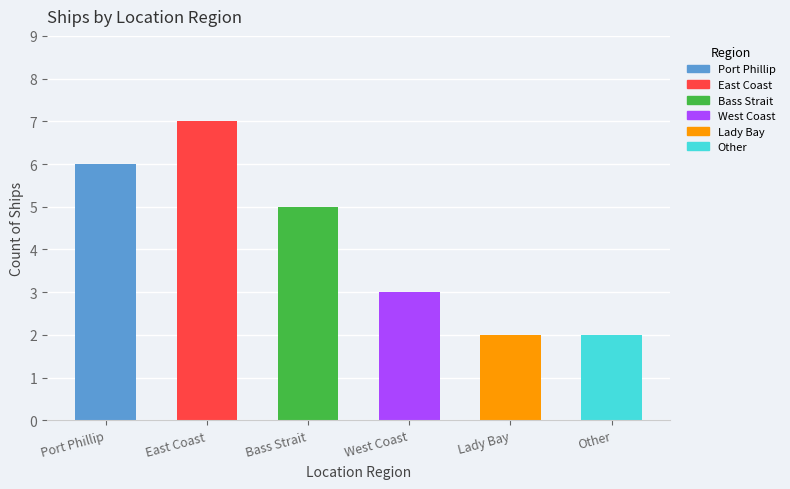

What is the change in value from East Coast to Bass Strait?

-2